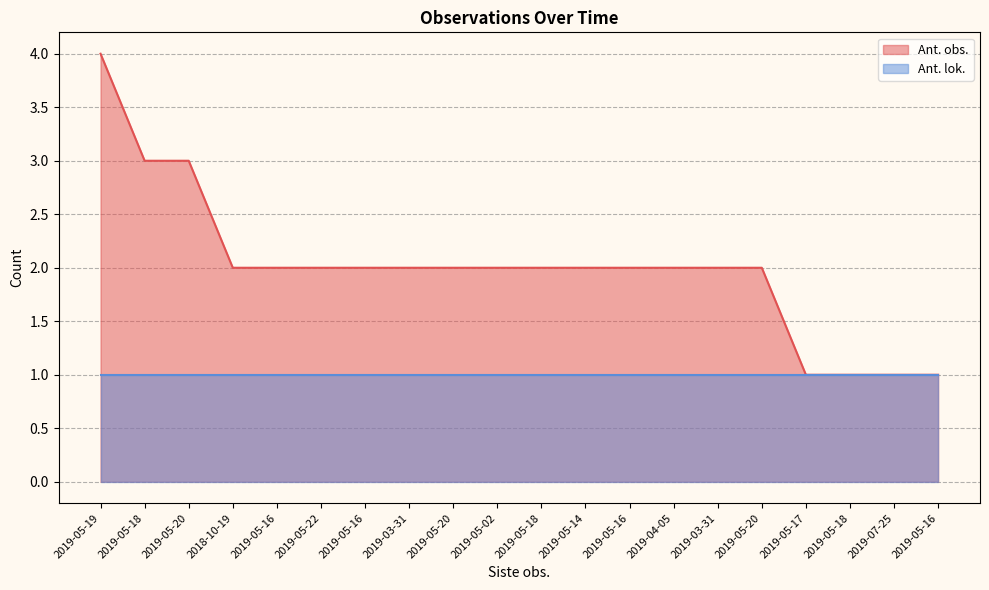

True or false: the data shows 2 at 2019-05-20.

True